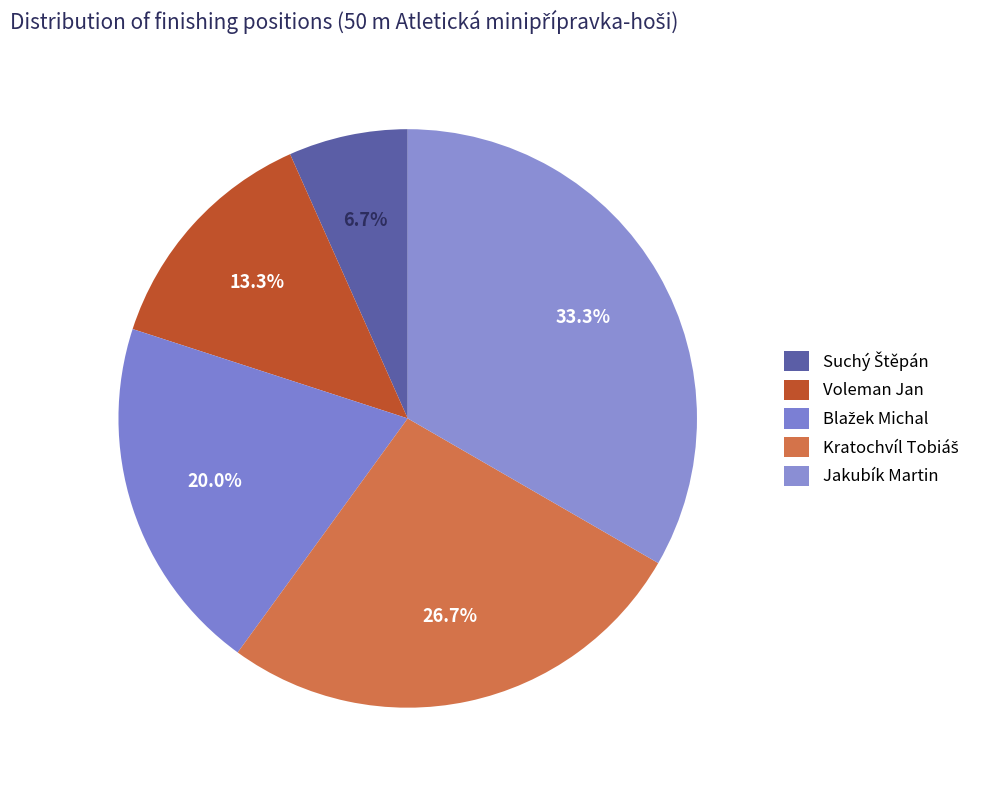

The Kratochvíl Tobiáš slice represents 27% of the pie. True or false?

True